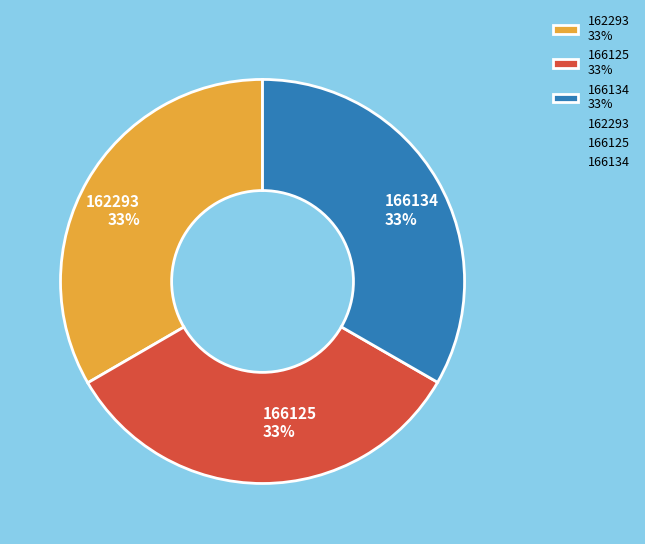

Approximately how many times larger is the value at 162293 33% compared to 166134 33%?

1.0